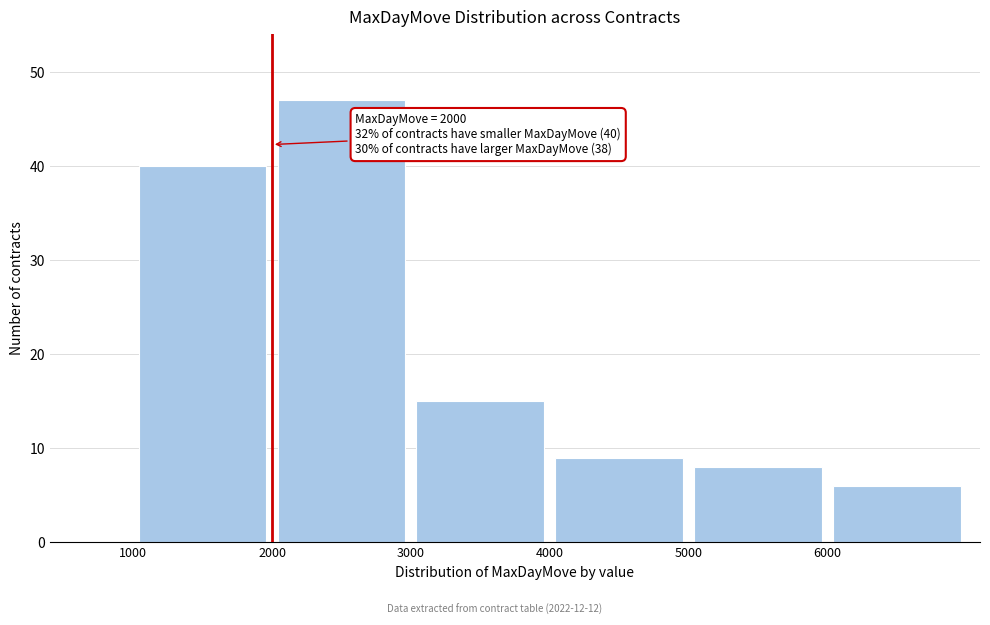

Which range on the x-axis has the tallest bar?

2000 to 3000